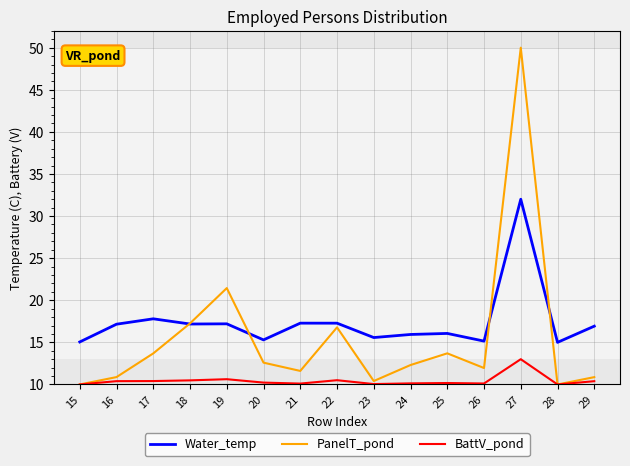

At which category does the chart reach its peak across all series?

27